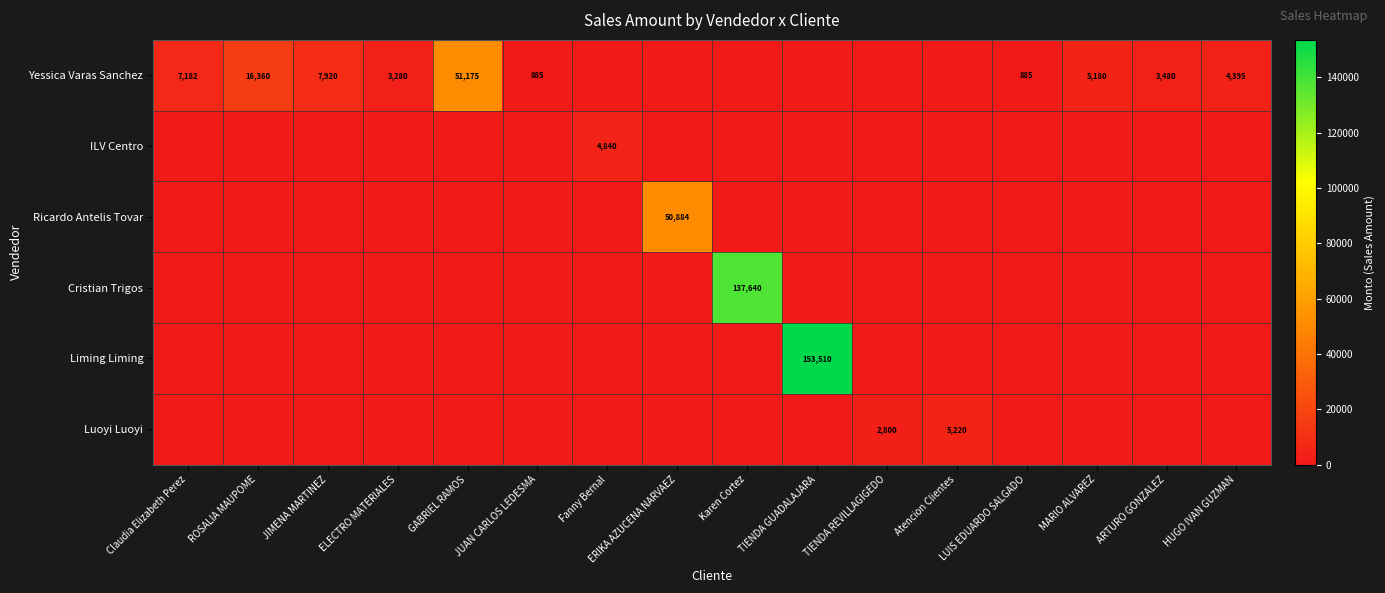

The value of Ricardo Antelis Tovar at TIENDA GUADALAJARA is 0. True or false?

True